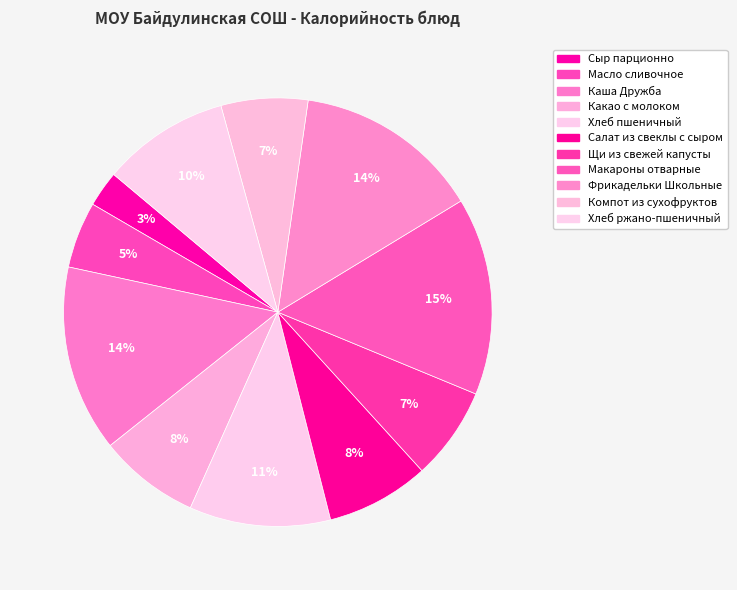

Do Сыр парционно and Хлеб ржано-пшеничный together represent more than half of the pie?

No